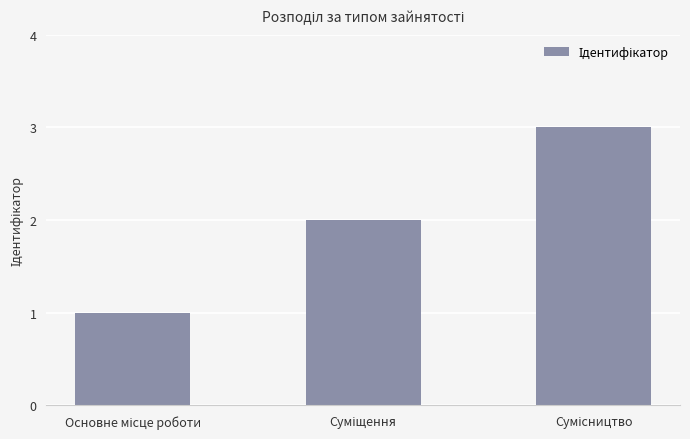

Does the chart contain any negative values?

No